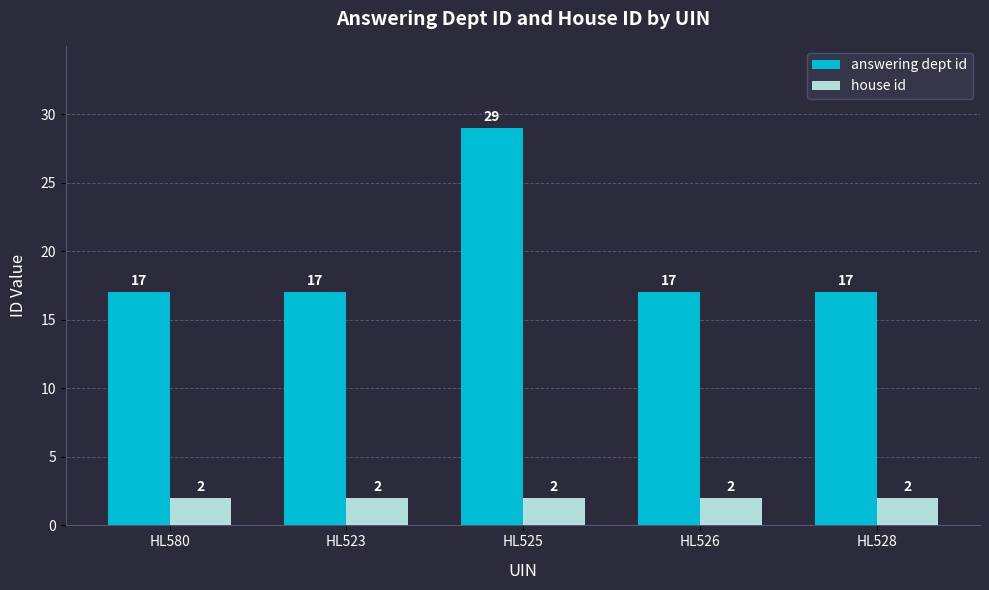

Reading left to right, extract all data points from this chart.

answering dept id: 17	17	29	17	17
house id: 2	2	2	2	2